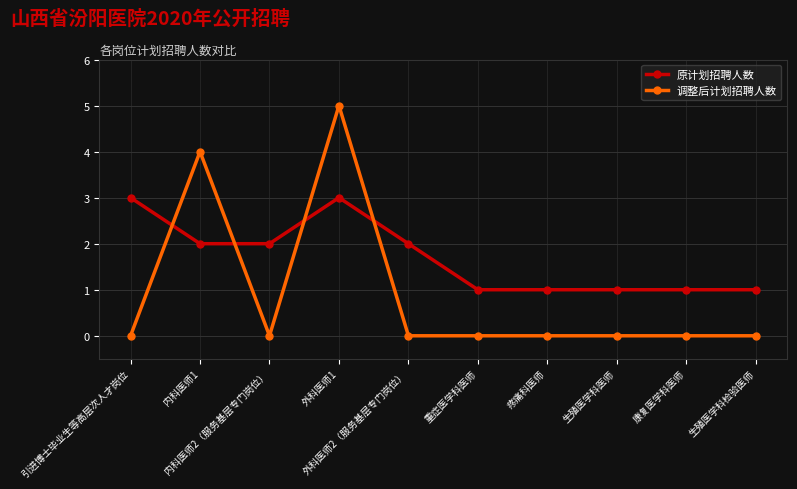

At which label does 调整后计划招聘人数 reach its peak?

外科医师1